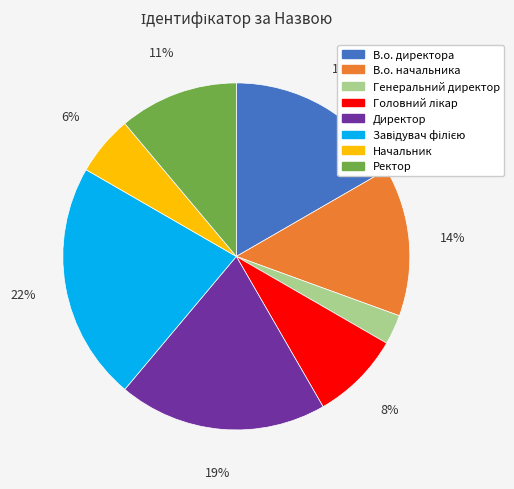

To the nearest percent, what is the difference between the largest and smallest slice percentages?

19%